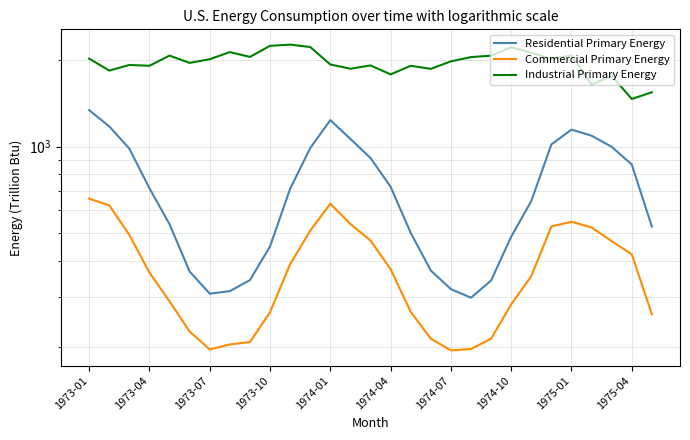

True or false: Residential Primary Energy and Industrial Primary Energy intersect in this chart.

False